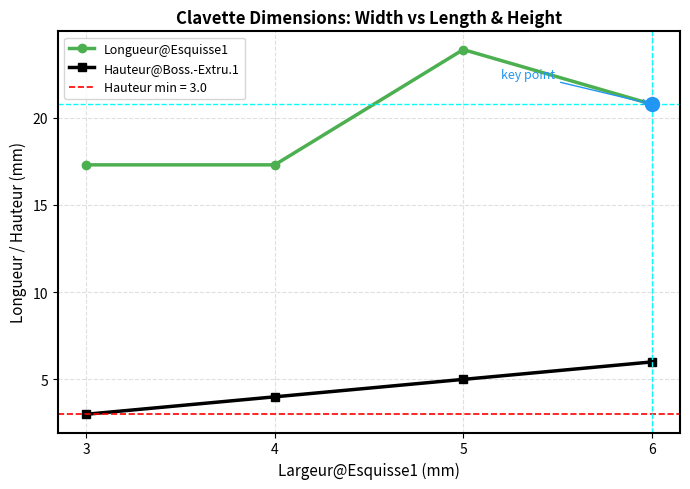

Reading left to right, extract all data points from this chart.

Longueur@Esquisse1: 17.3	17.3	23.9	20.8
Hauteur@Boss.-Extru.1: 3.0	4.0	5.0	6.0